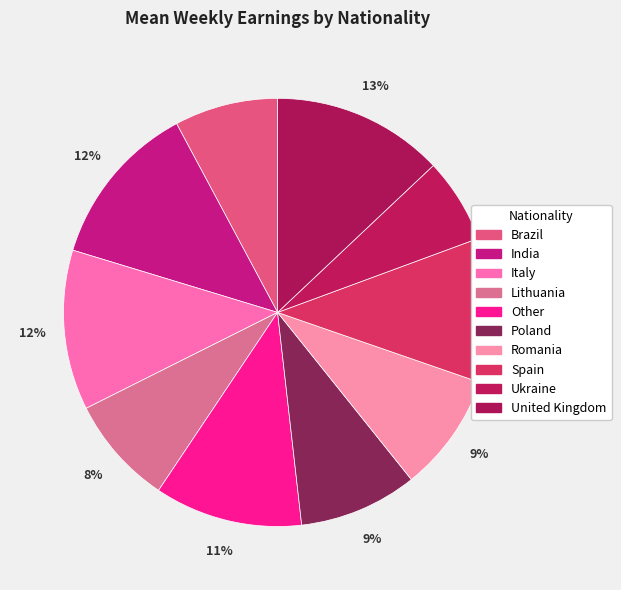

Is there any slice that represents more than half of the pie?

No